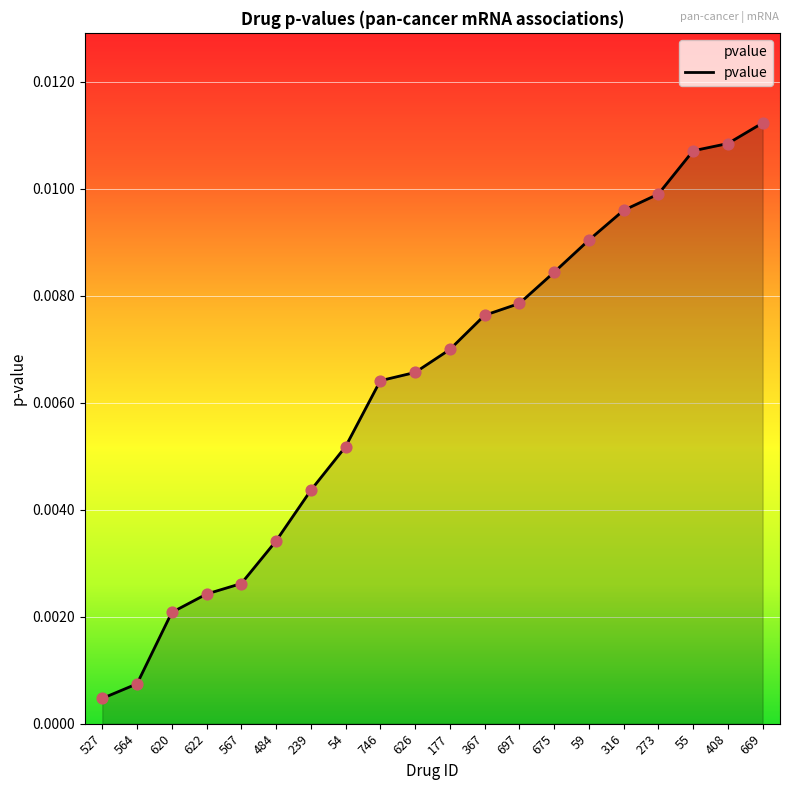

Between 564 and 239, which is larger?

239